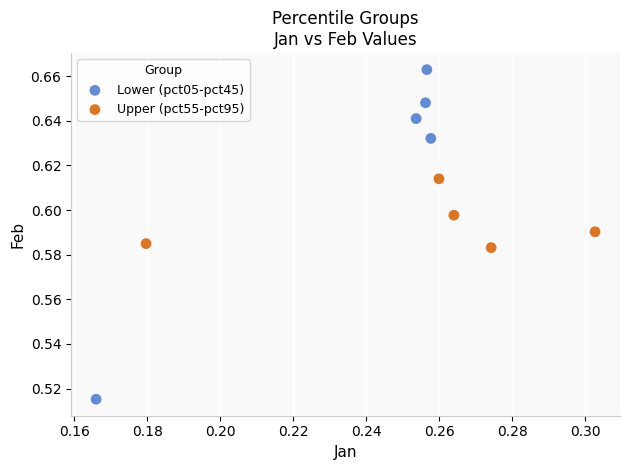

Which series has the largest Y range (max minus min)?

Lower (pct05-pct45)